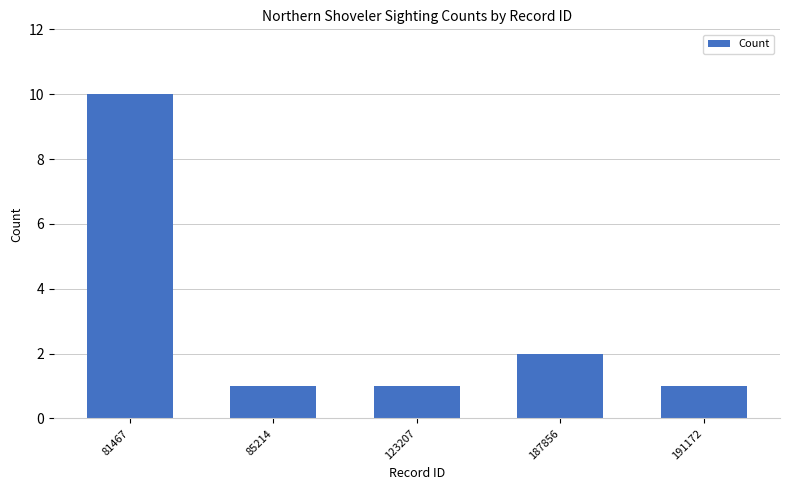

What is the average value?

3